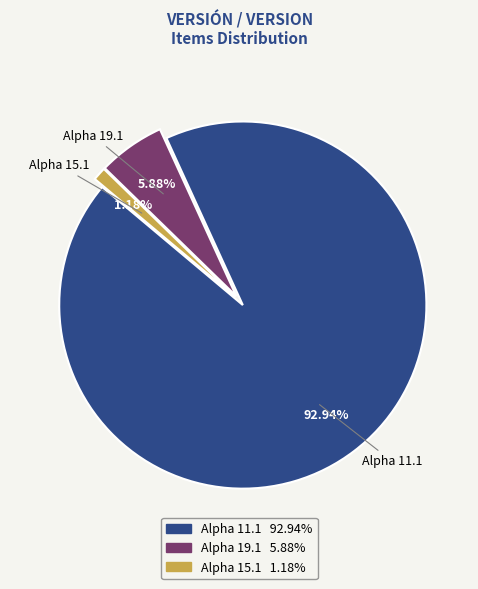

How many segments does this pie chart have?

3